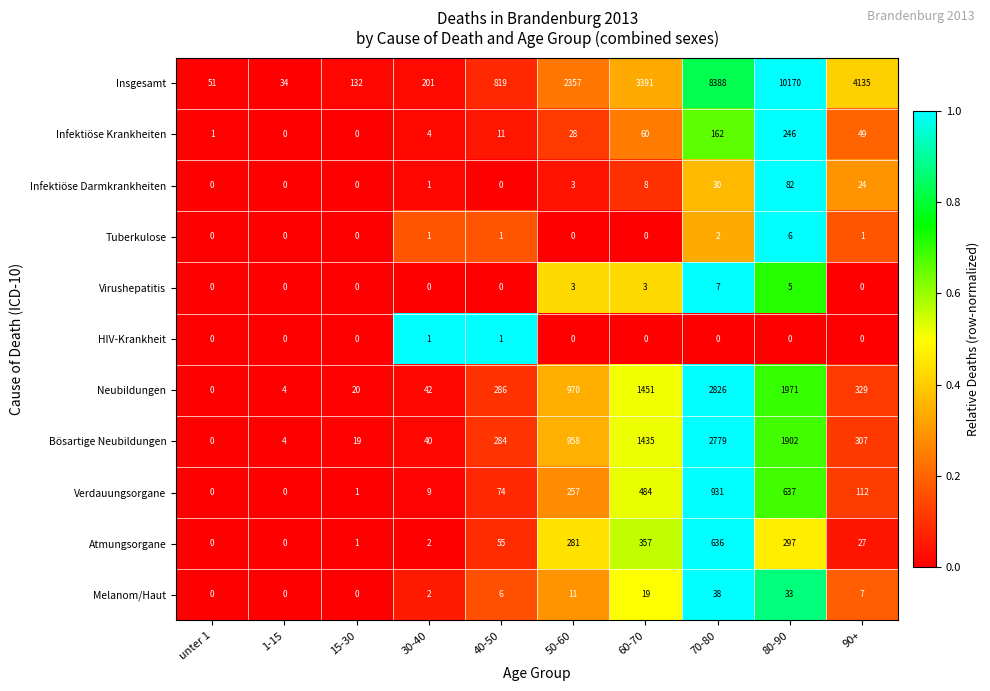

List the series in order of their peak value, lowest first.

HIV-Krankheit, Tuberkulose, Virushepatitis, Melanom/Haut, Infektiöse Darmkrankheiten, Infektiöse Krankheiten, Atmungsorgane, Verdauungsorgane, Bösartige Neubildungen, Neubildungen, Insgesamt